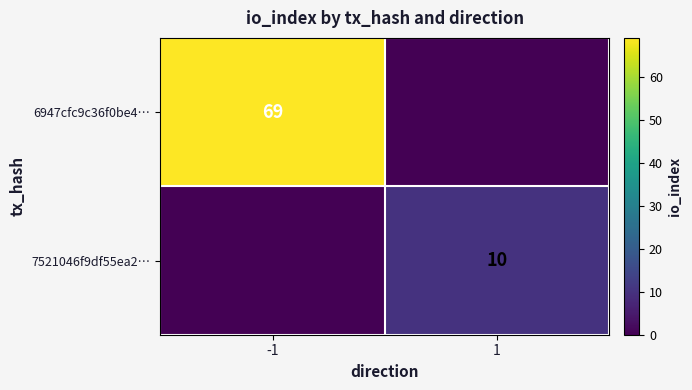

The value of 6947cfc9c36f0be4… at -1 is 69. True or false?

True